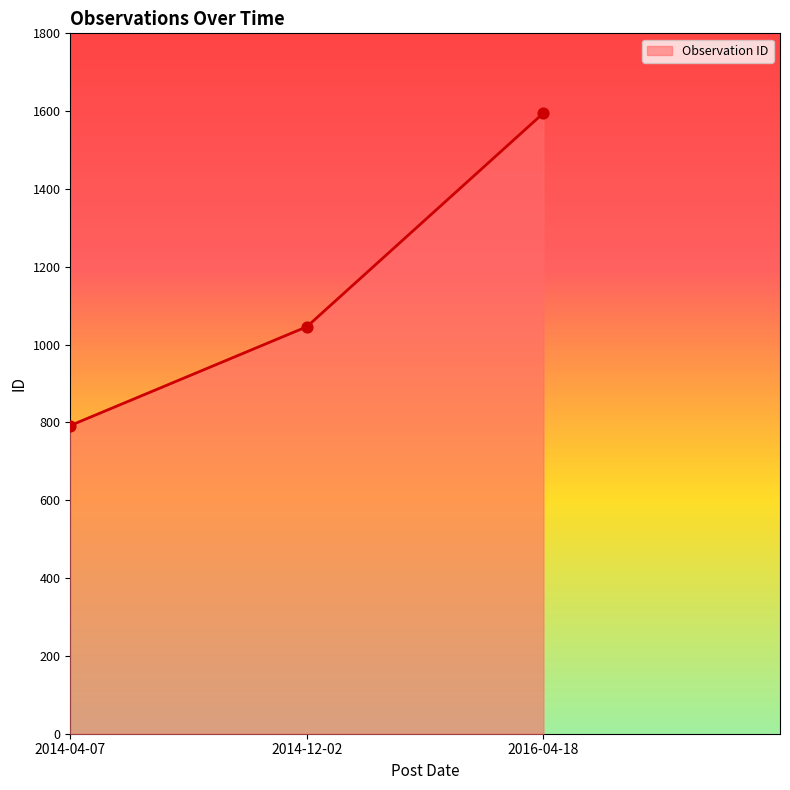

What is the ratio of the value at 2014-04-07 to the value at 2014-12-02?

0.8